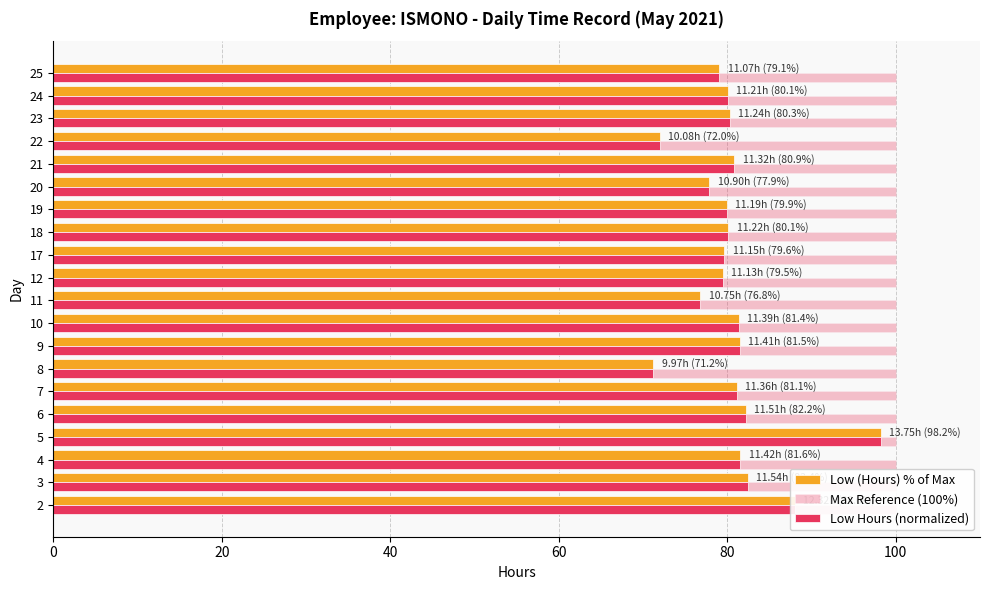

What is the difference between the maximum and second lowest values in the Low Hours (normalized) series?

26.2